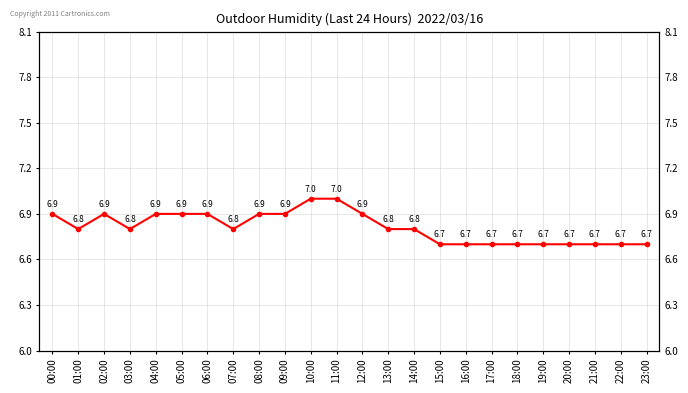

What is the average value?

6.8